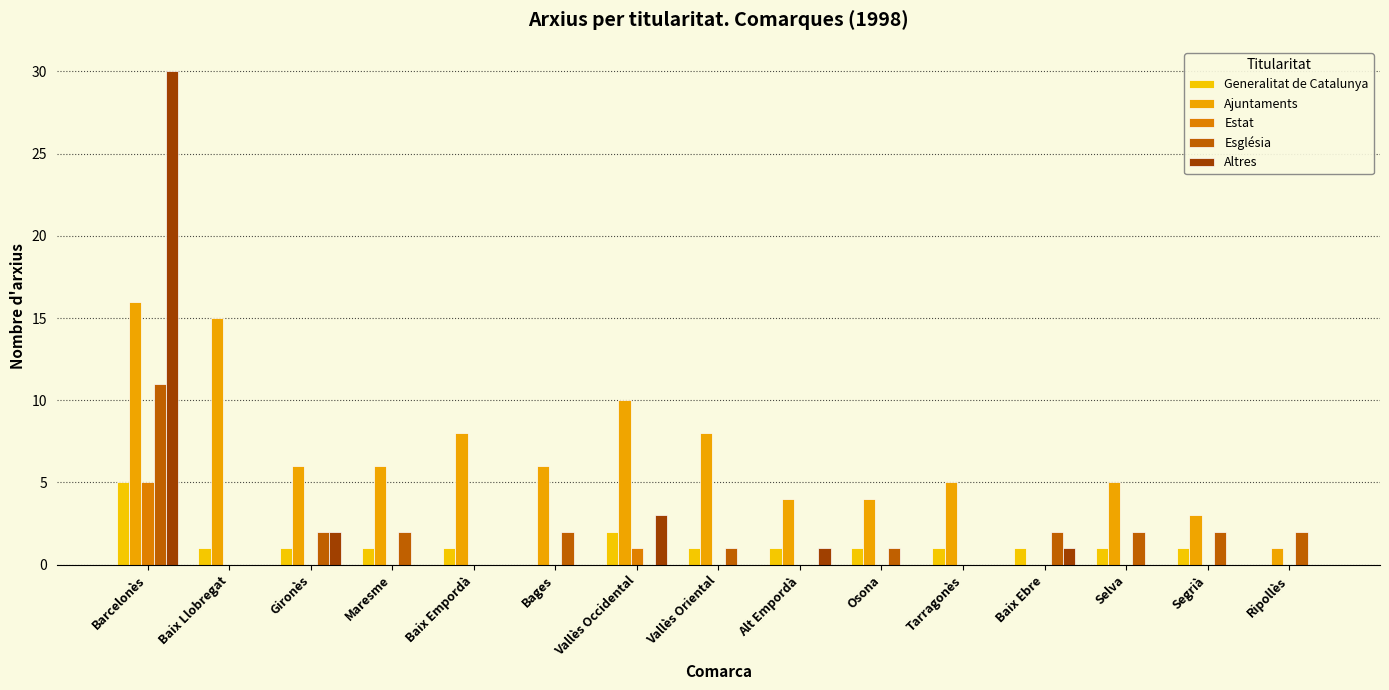

How many groups of bars are there?

15